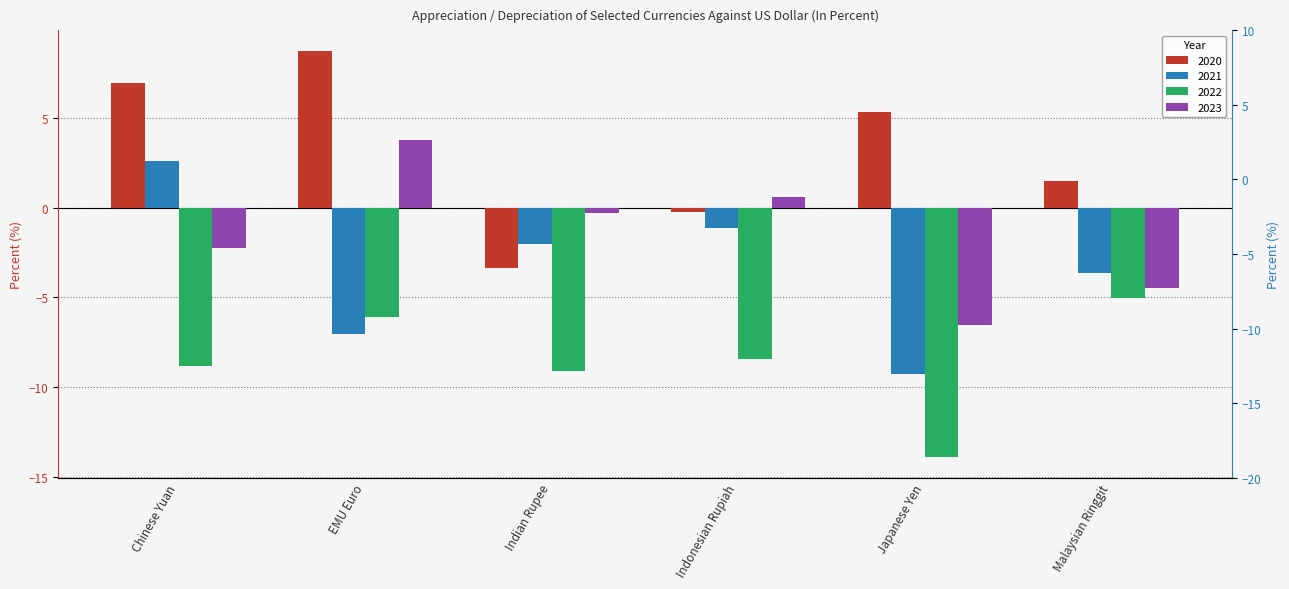

What is the difference between the second highest and minimum values in the 2021 series?

8.1